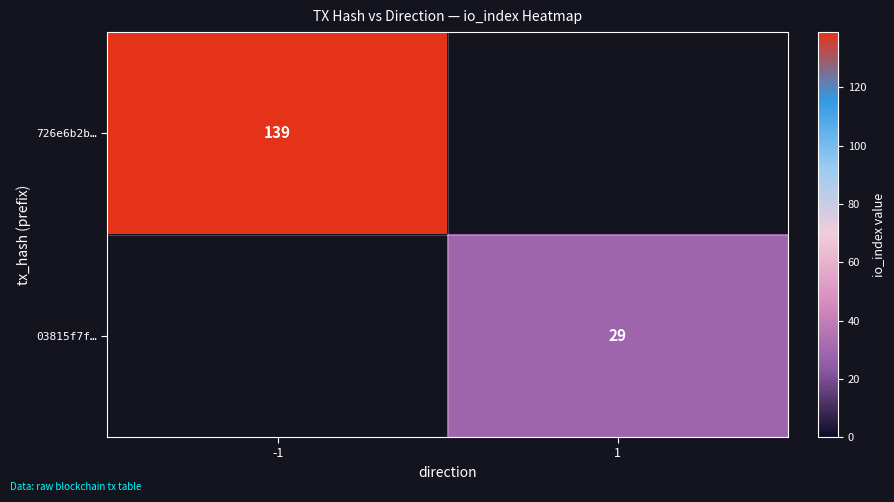

Is the value of 726e6b2b… at -1 greater than the value of 03815f7f… at 1?

Yes